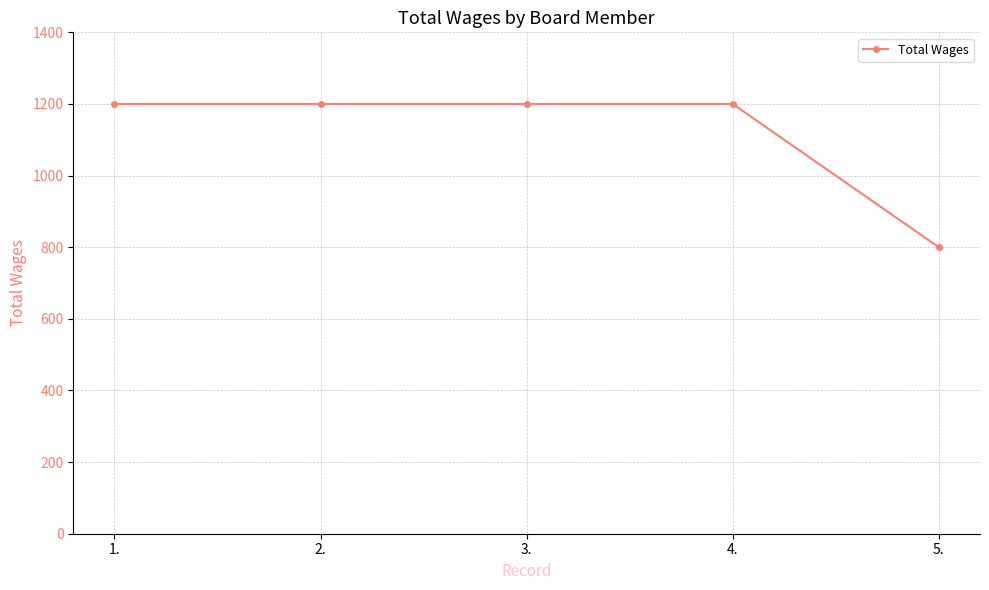

True or false: the data shows 1200 at 2..

True